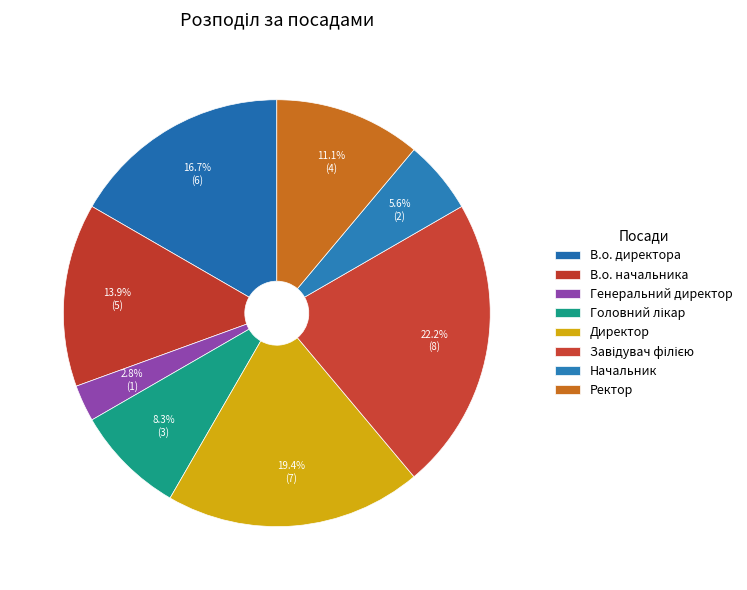

How many segments does this pie chart have?

8